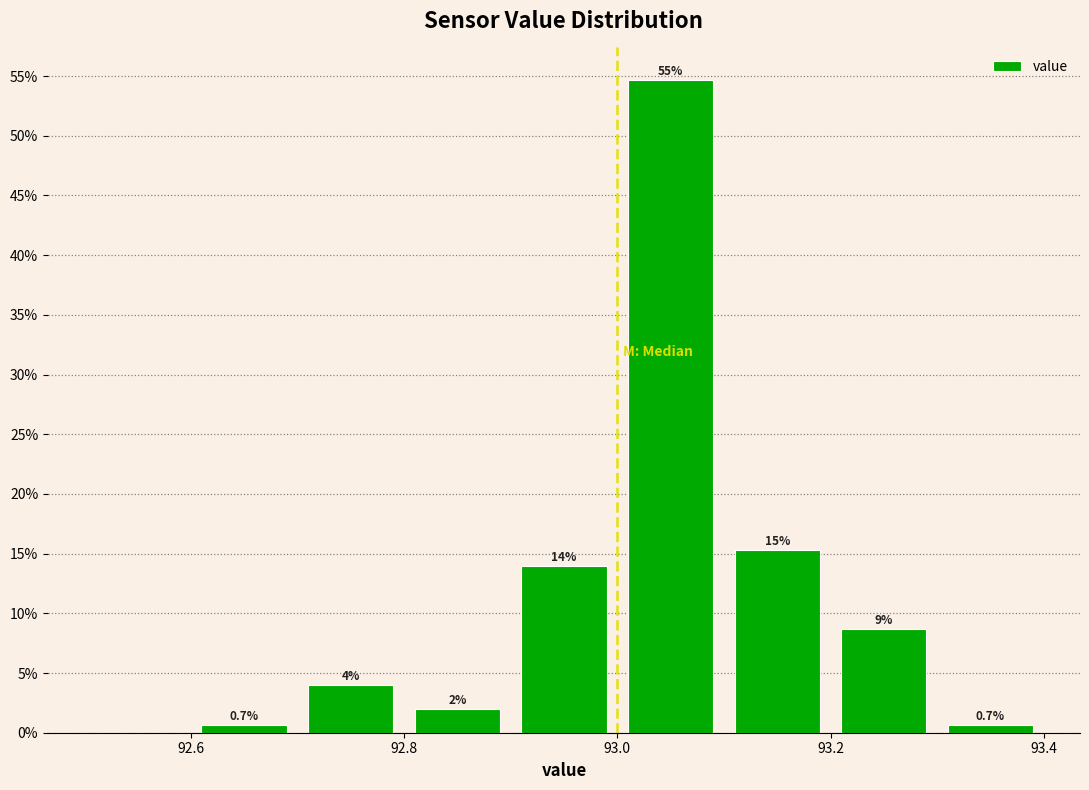

Over which range of the x-axis is the bar tallest?

93.0 to 93.1